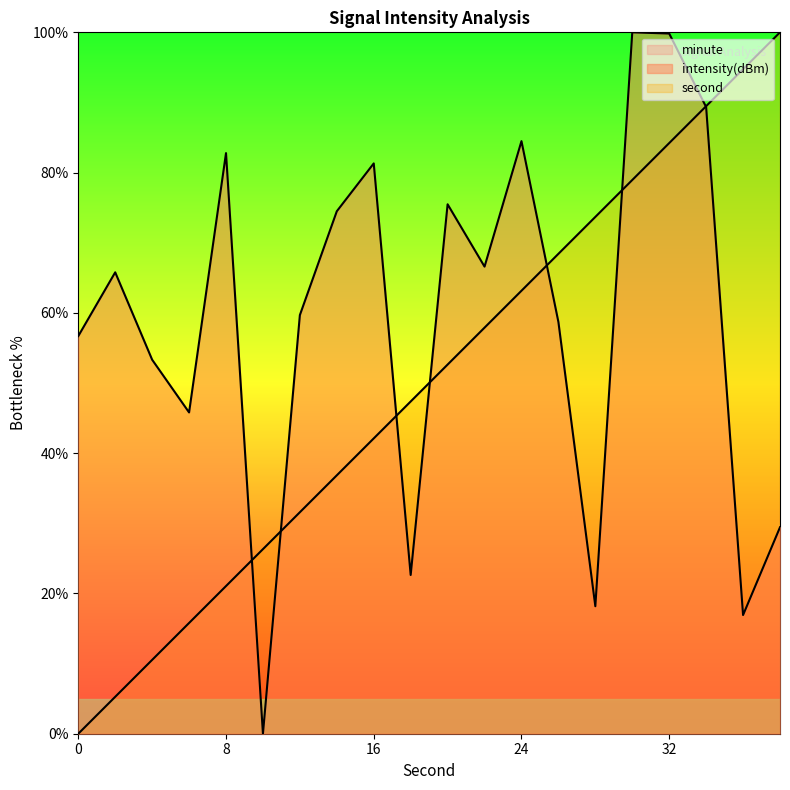

Between which two adjacent categories do second and intensity(dBm) first intersect?

8 and 10